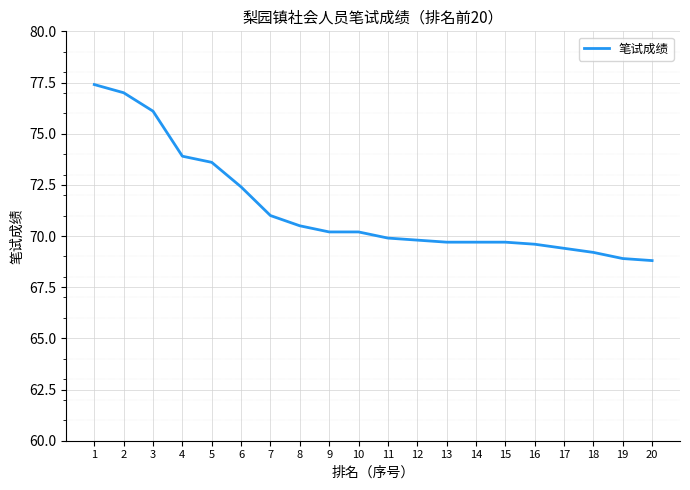

The chart shows a value of 104.7 at 17. True or false?

False